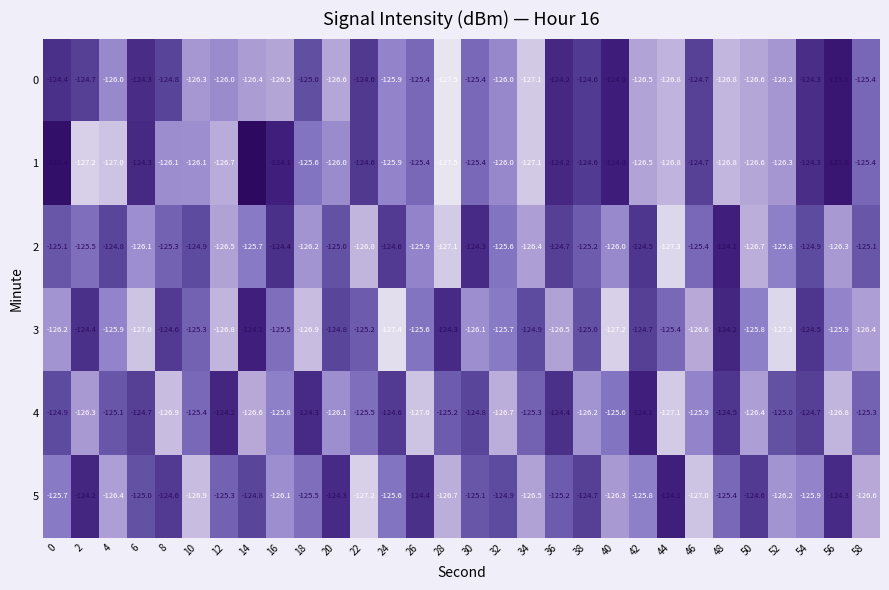

Which category has the highest value across all series?

14